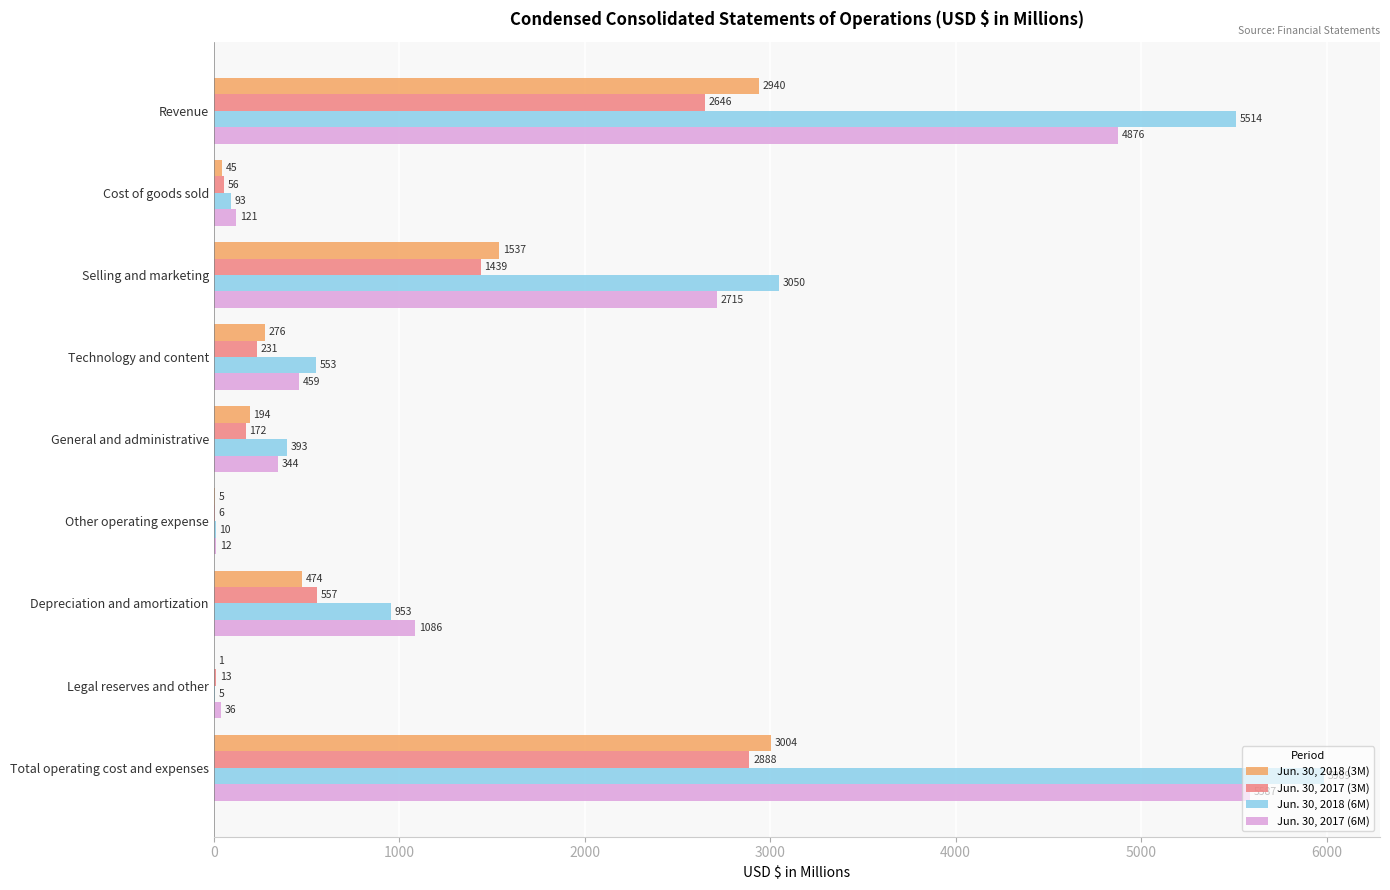

At which category is the sum across all series the highest?

Total operating cost and expenses